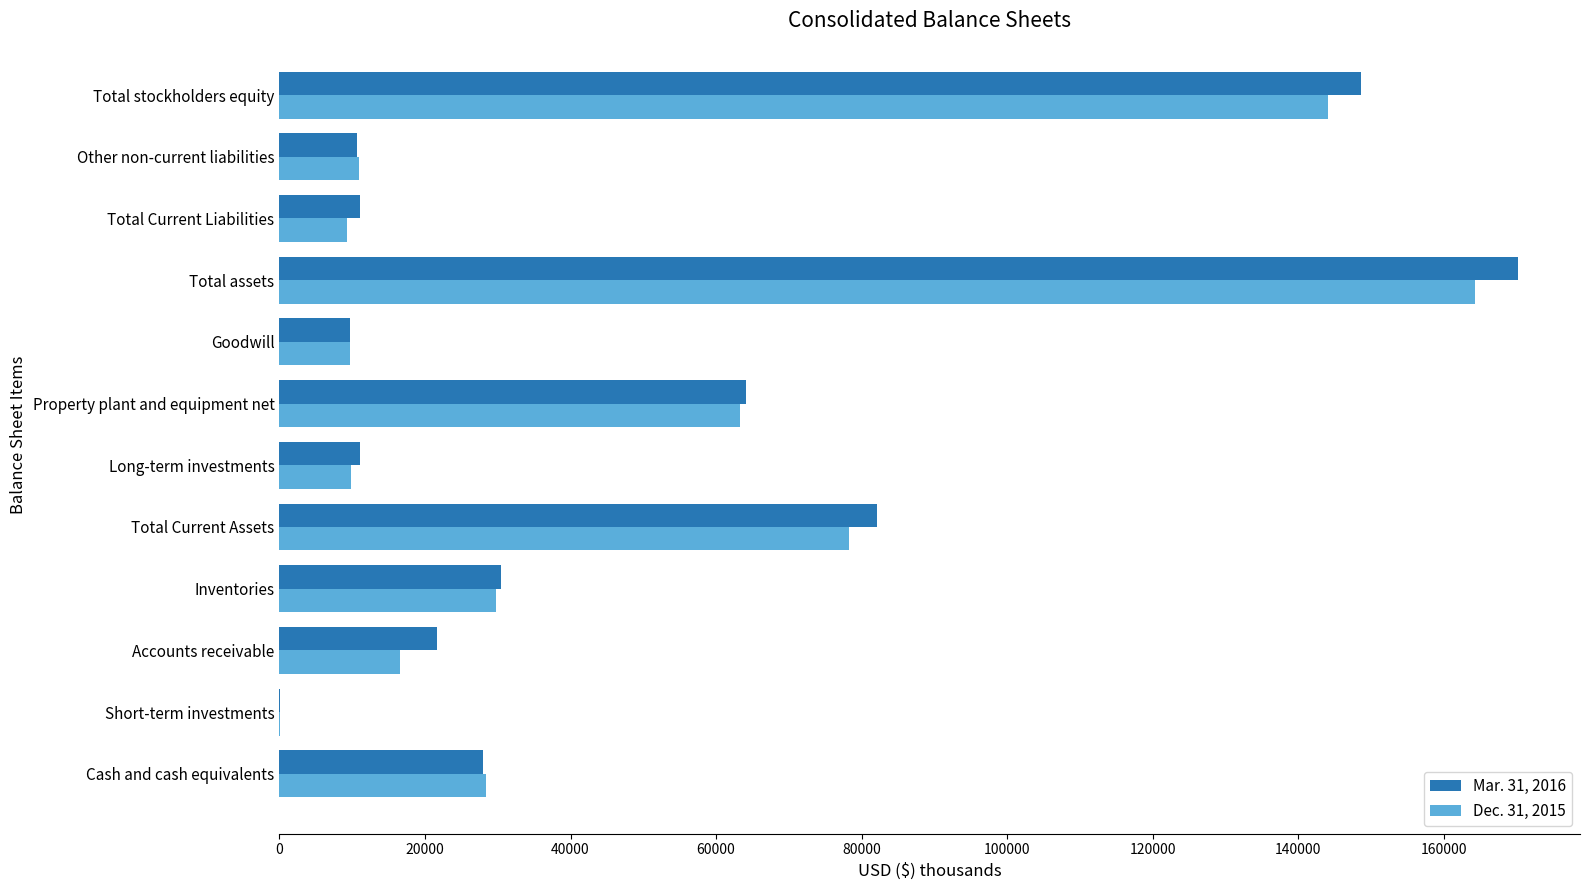

Is the value of Dec. 31, 2015 at Total stockholders equity greater than the value of Mar. 31, 2016 at Goodwill?

Yes